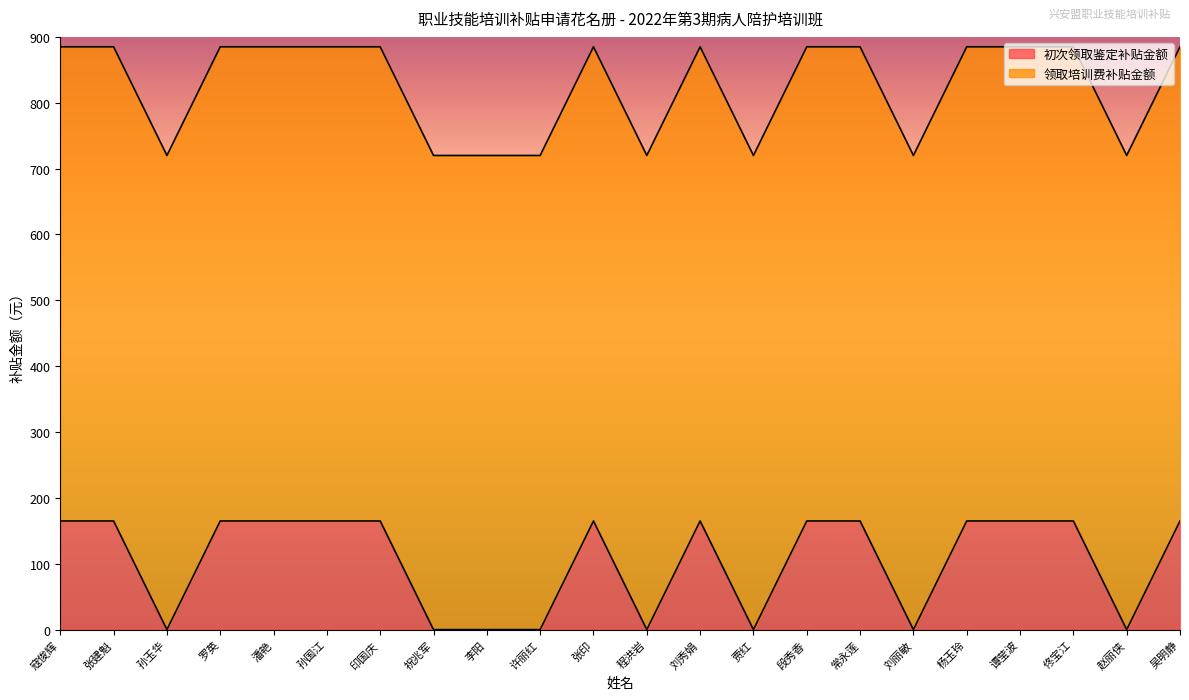

What is the label of the 5th point from the left?

潘艳